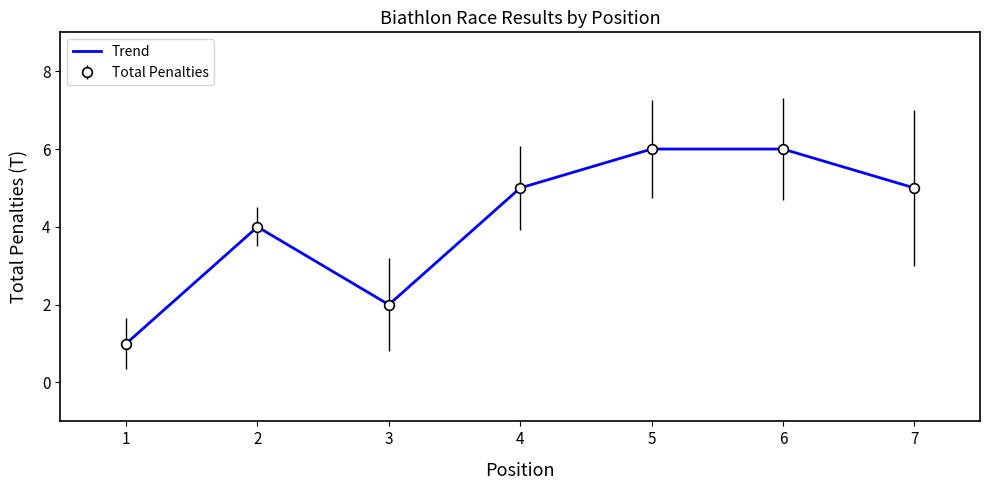

Reading left to right, list all the values displayed in this chart.

1	4	2	5	6	6	5